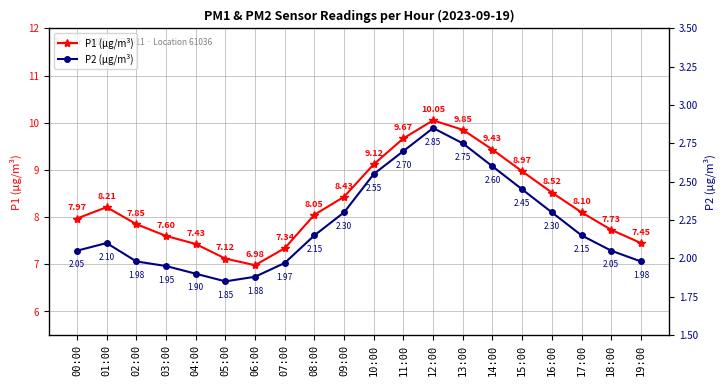

How many data points in P2 (μg/m³) are above 2?

13